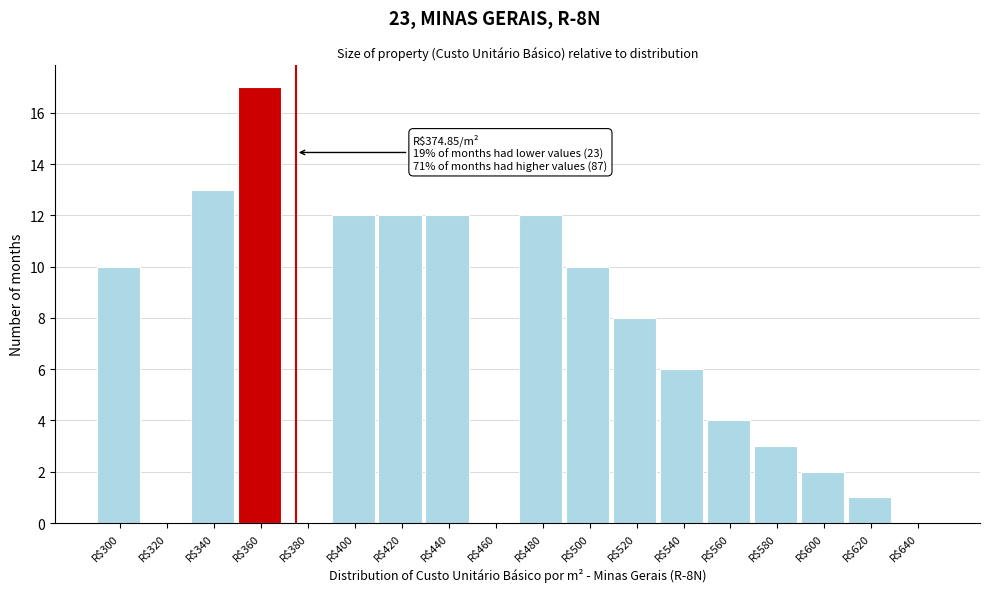

What is the greatest value displayed?

17